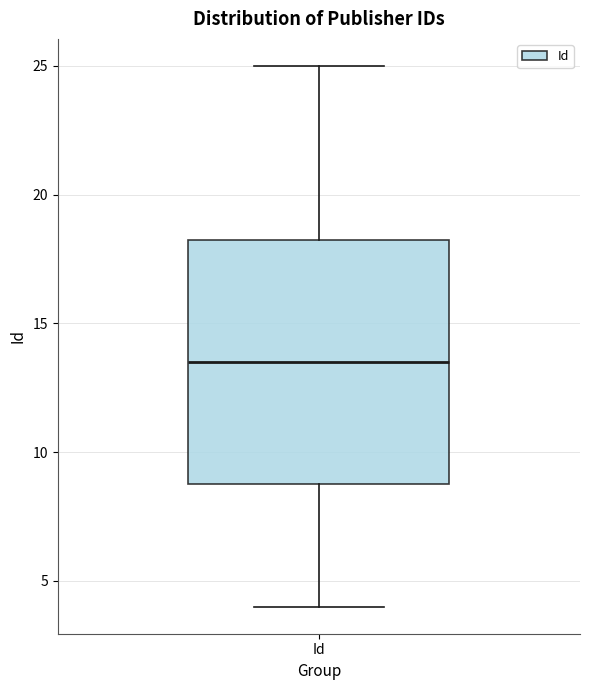

Where does the lower whisker of the box for Id end on the y-axis? The values are not printed on the chart, so give them approximately, as read against the axis.

4.0